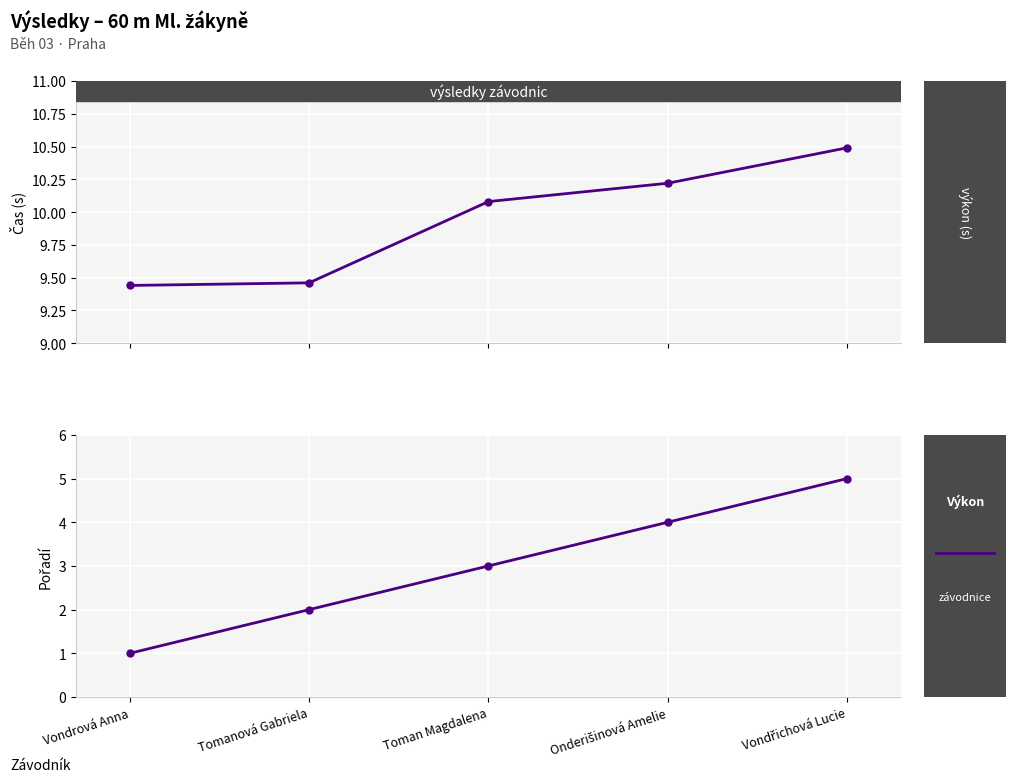

At which label does Pořadí first exceed 3?

Onderišinová Amelie